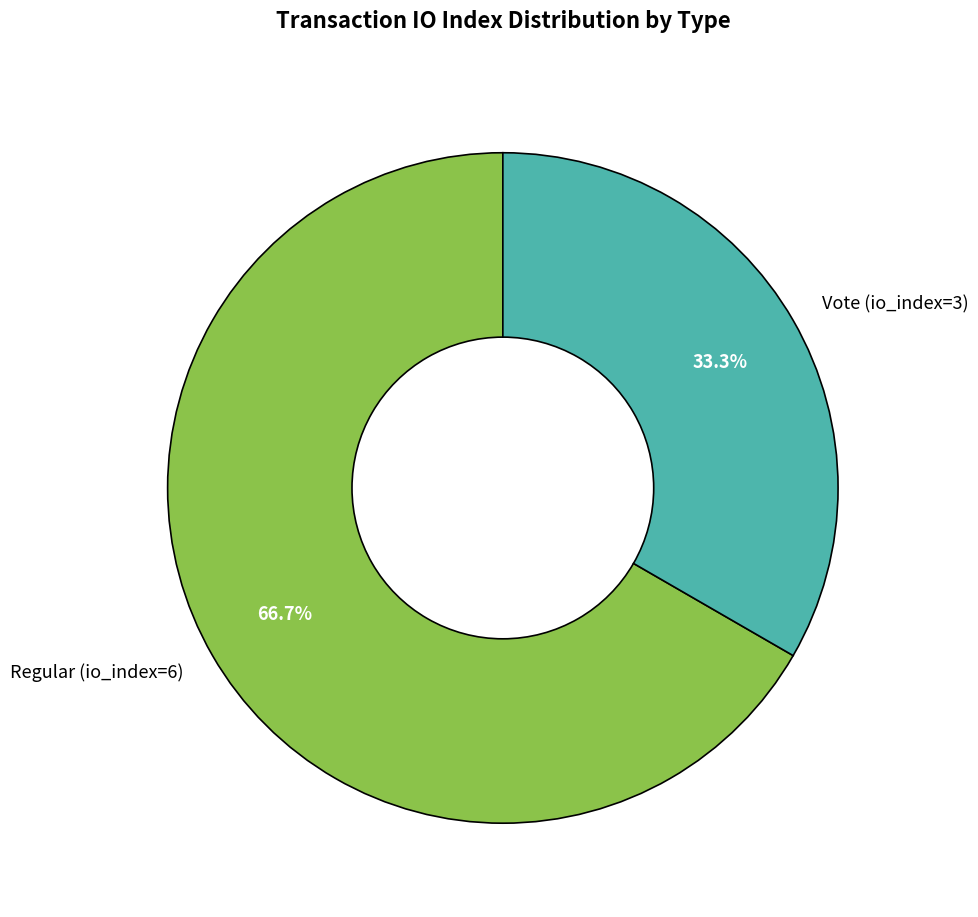

Which category accounts for the majority?

Regular (io_index=6)